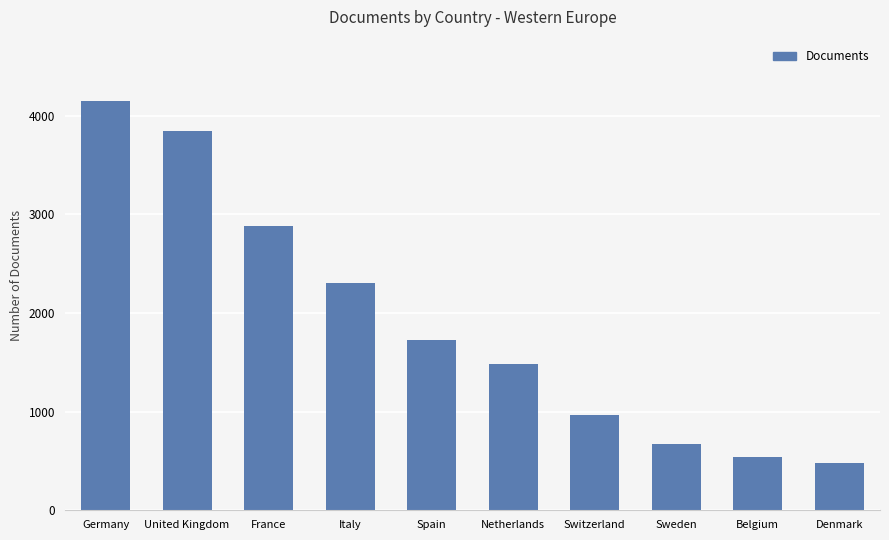

True or false: the data shows 607 at Switzerland.

False